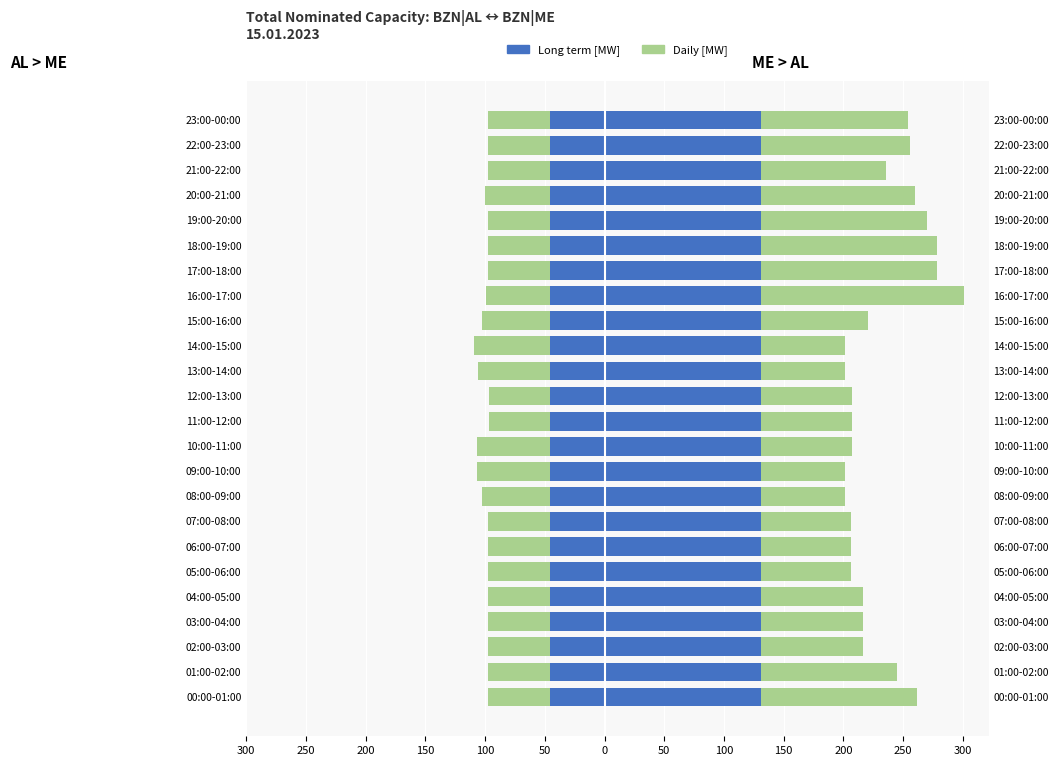

How many bars are there in total?

96